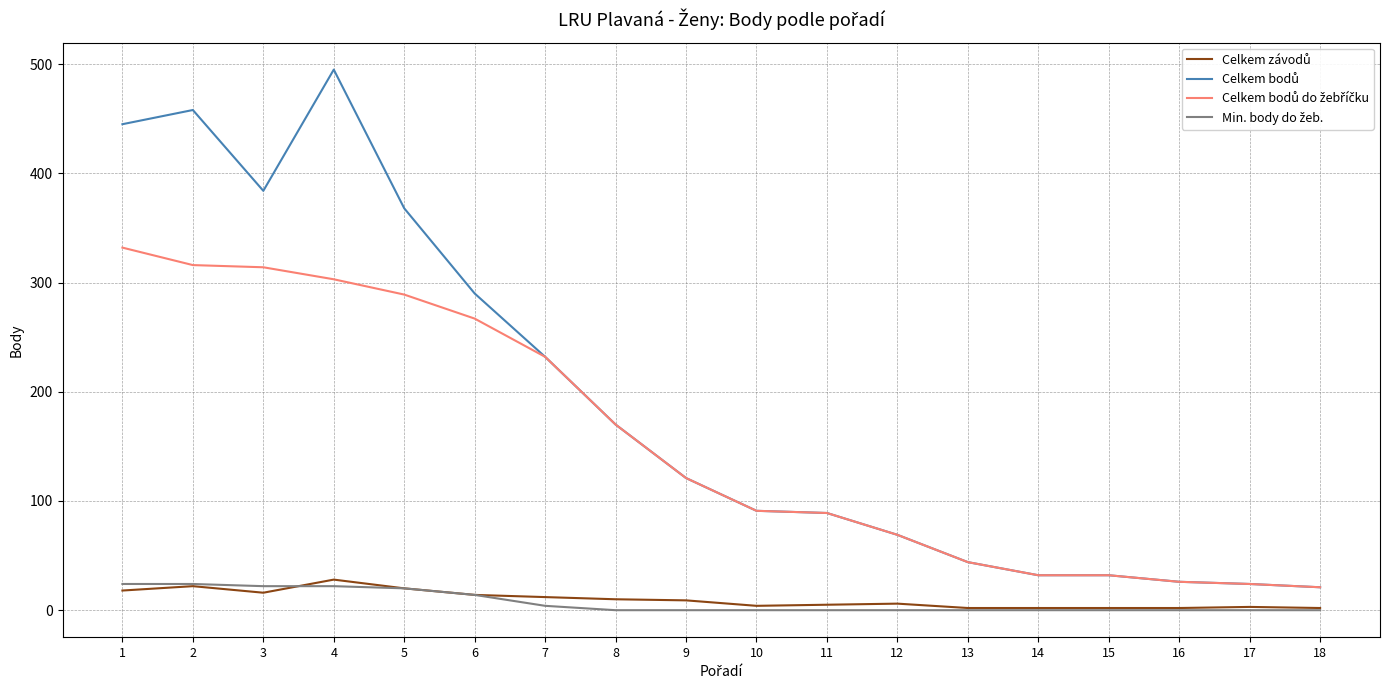

What is the maximum value shown in the chart?

495